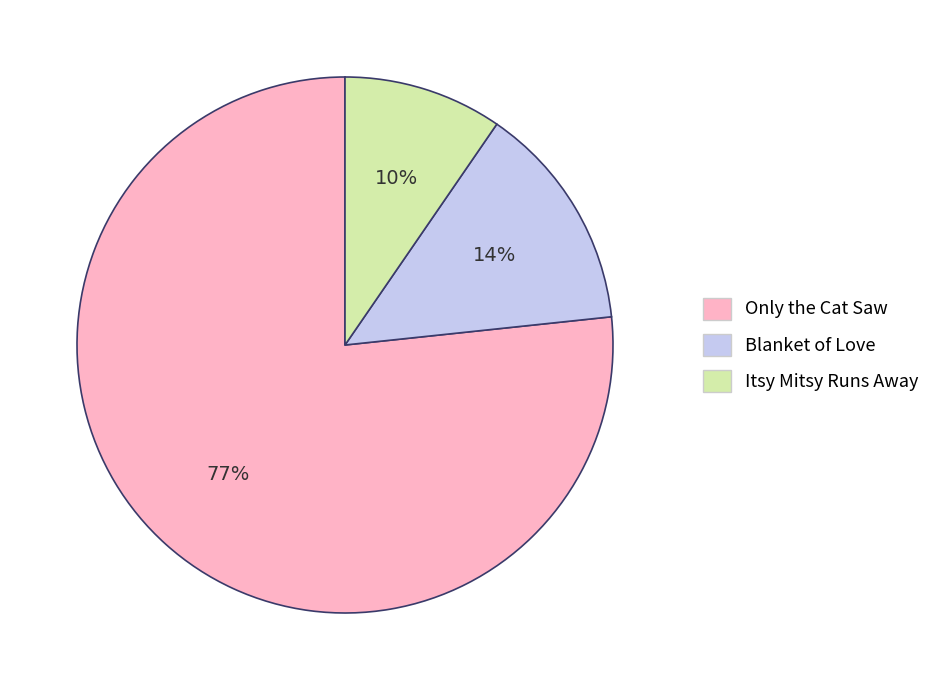

True or false: Blanket of Love accounts for 2% of the total.

False